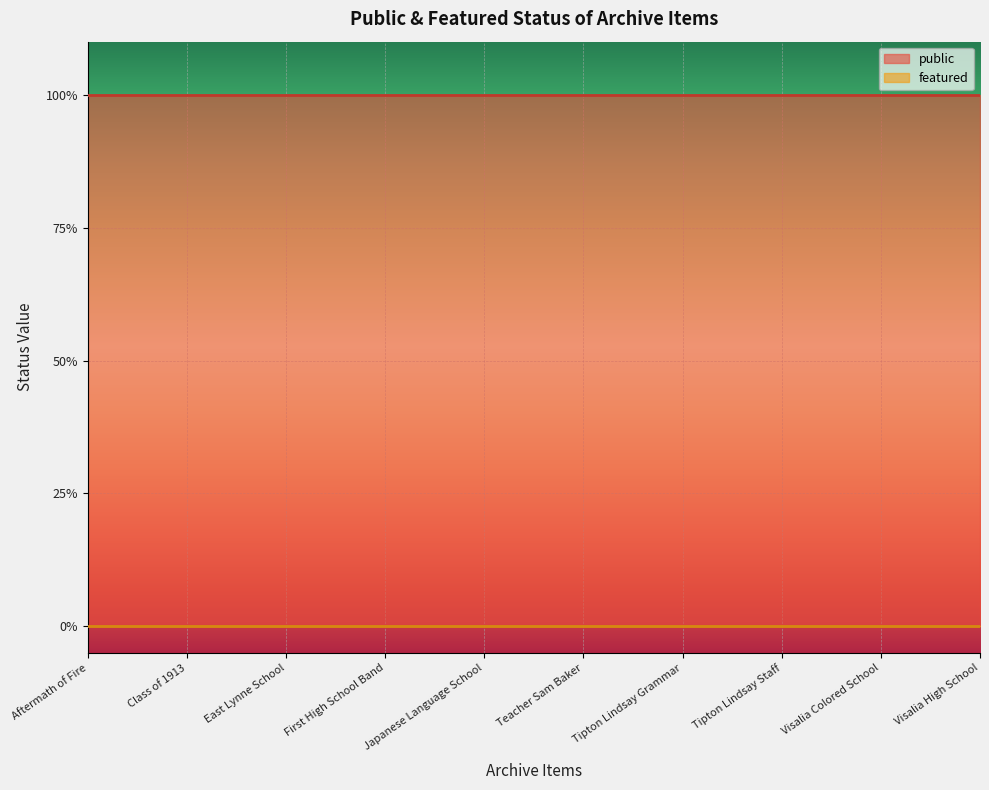

Where is featured nearest to the value 0?

Aftermath of Fire